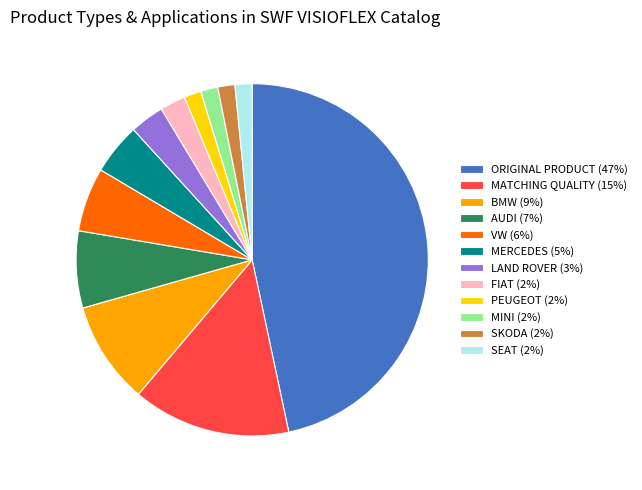

Which category has the biggest portion of the pie?

ORIGINAL PRODUCT (47%)